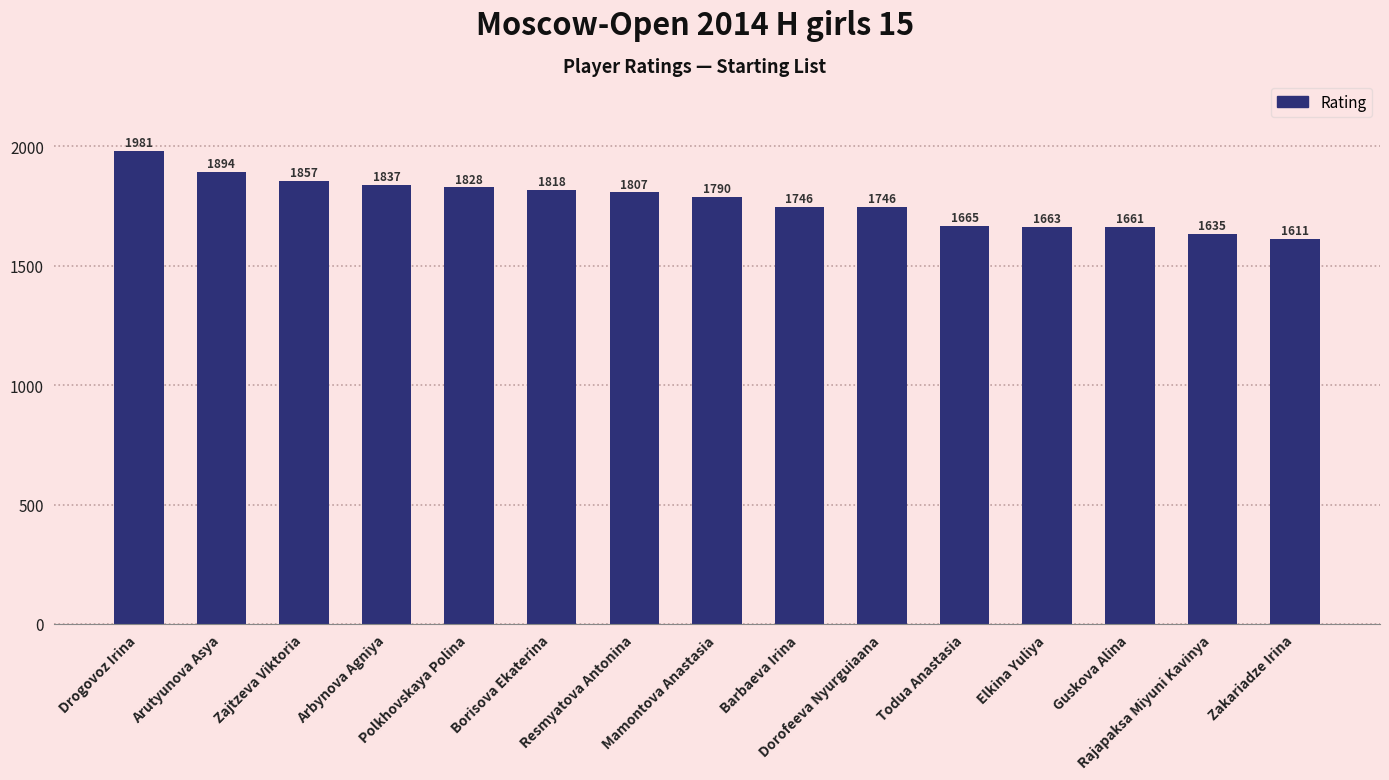

What is the sum of all values?

26539